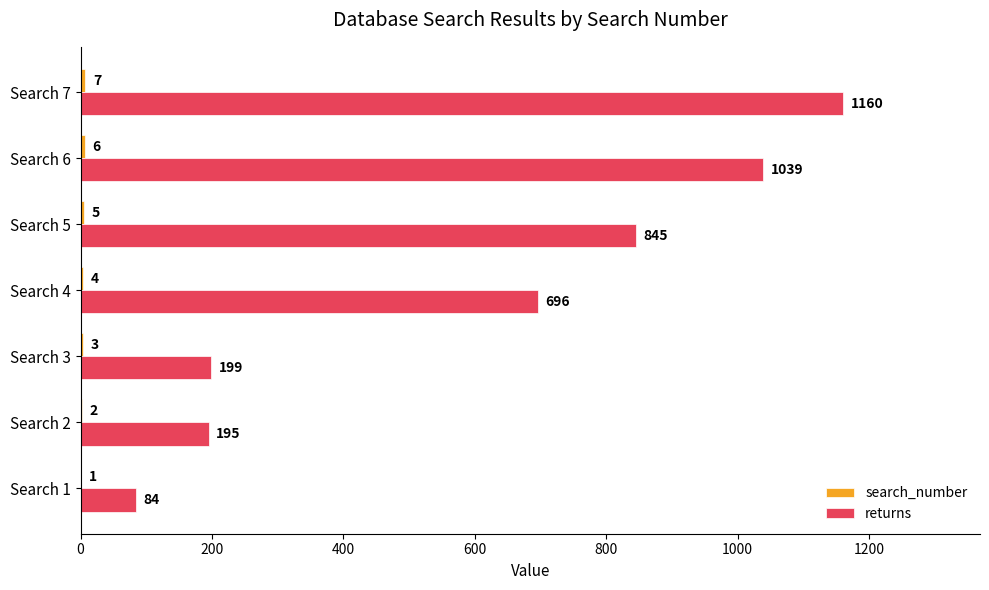

Which series has the largest range (max minus min)?

returns